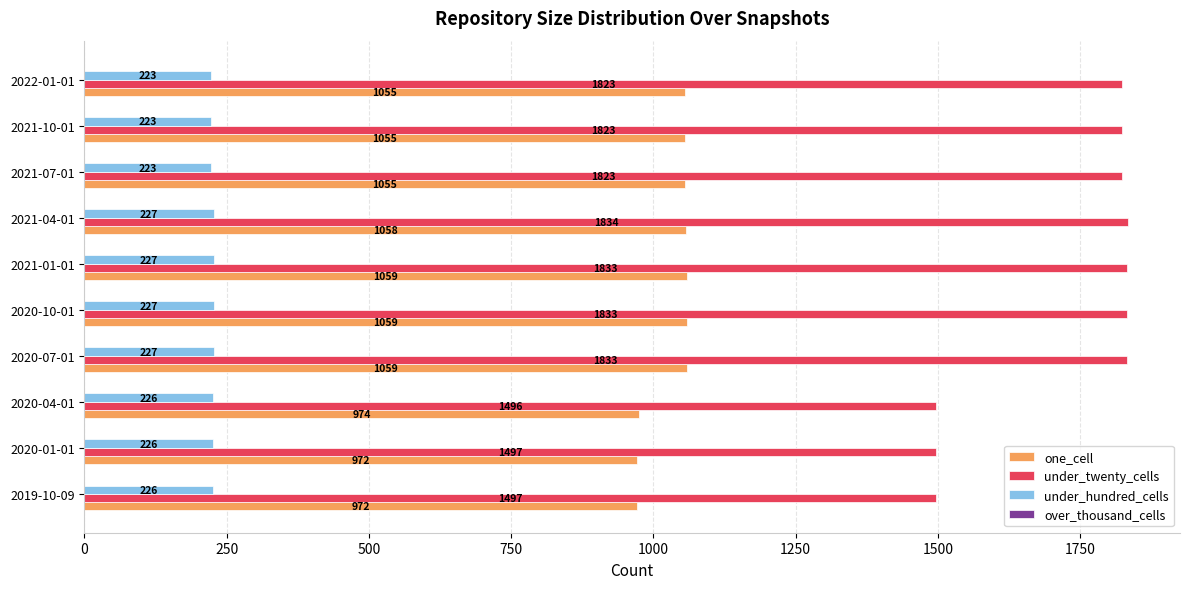

What is the sum of all under_twenty_cells values?

17292